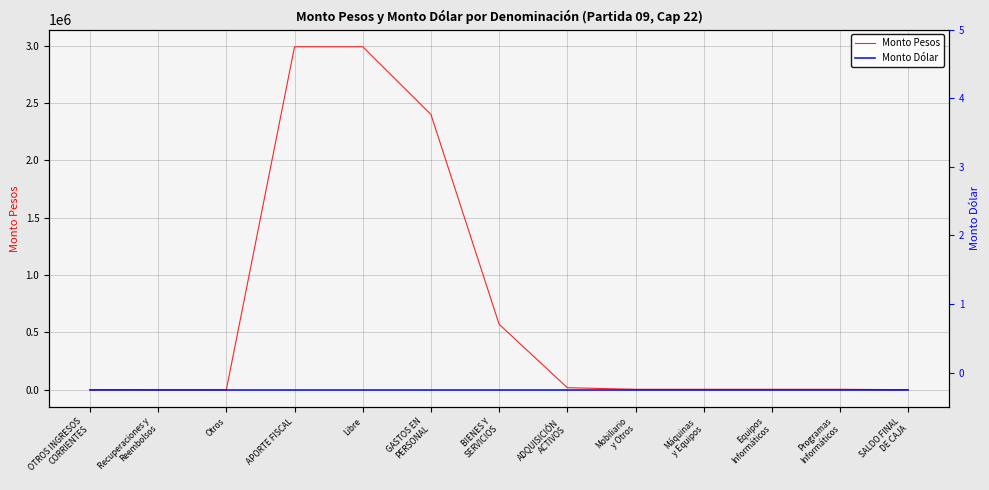

What is the total value across all series at Programas
Informáticos?

4635